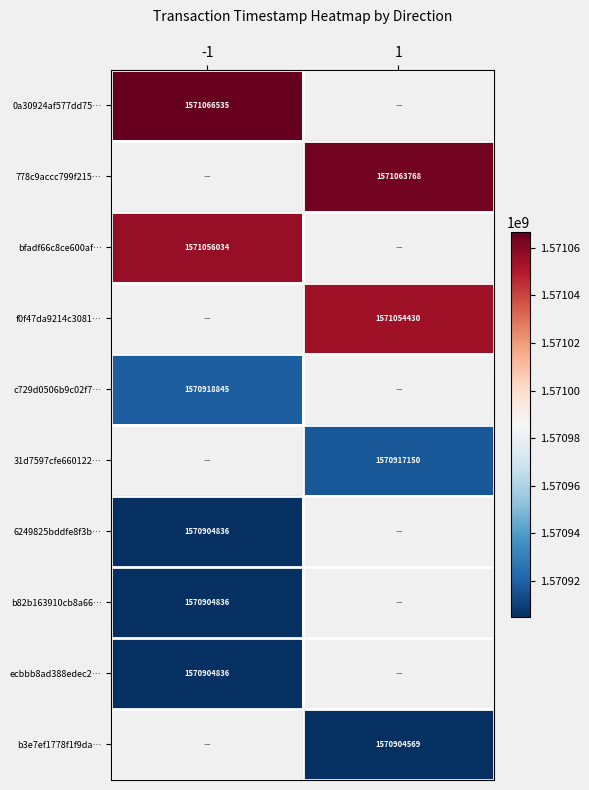

Is it true that b3e7ef1778f1f9da… equals 2740322934 at 1?

False